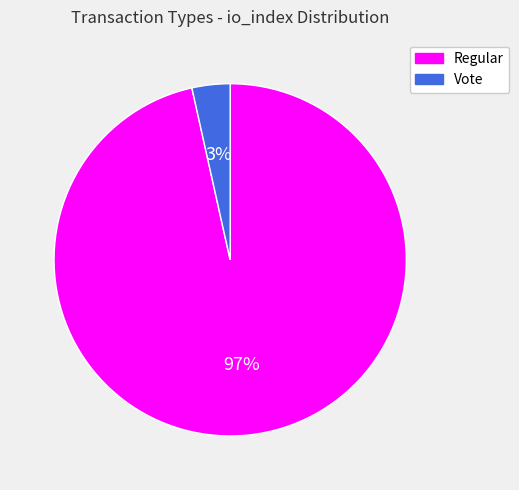

To the nearest percent, what is the combined percentage of Vote and Regular?

100%